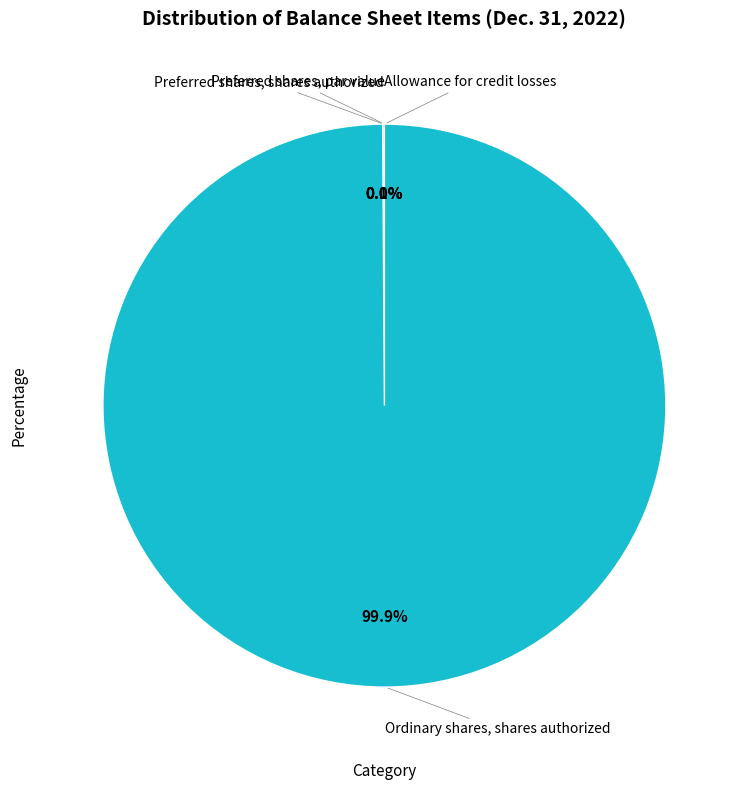

Is it true that Preferred shares, shares authorized is 8% of the pie?

False